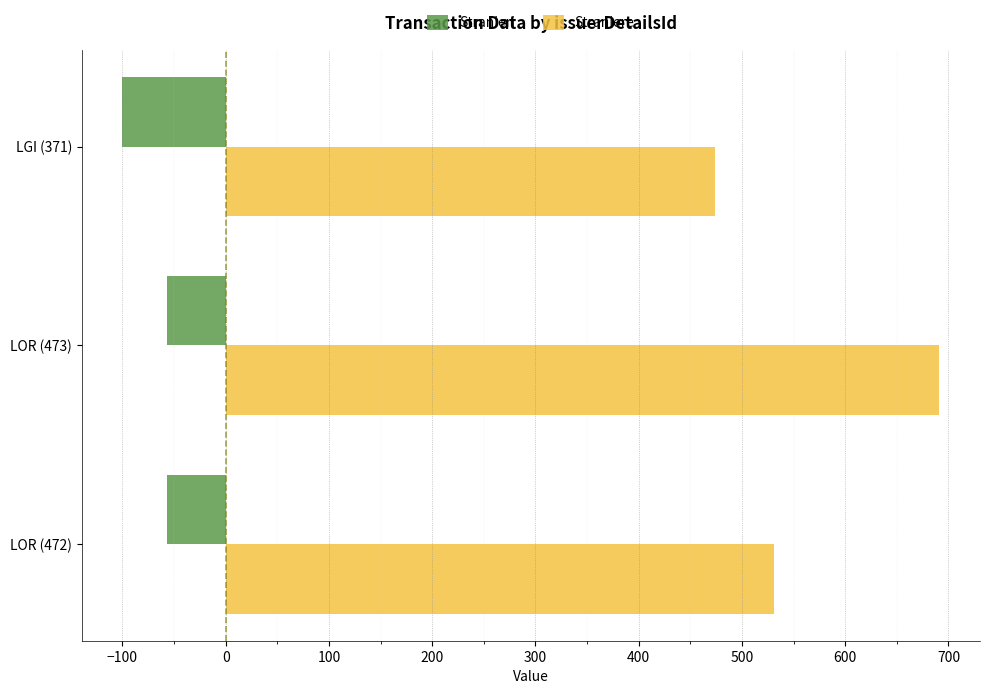

Which category has the highest value across all series?

LOR (473)